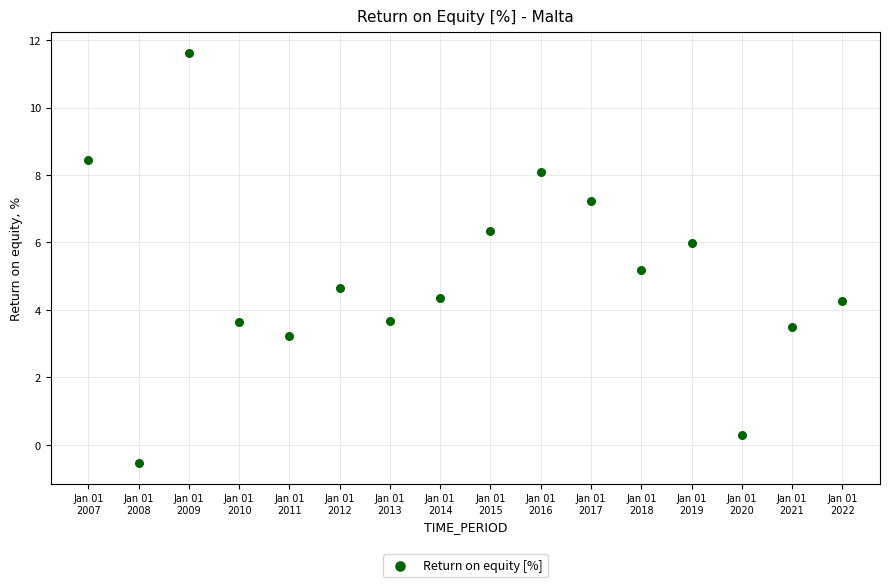

What Y value in the scatter plot is closest to 5?

5.2